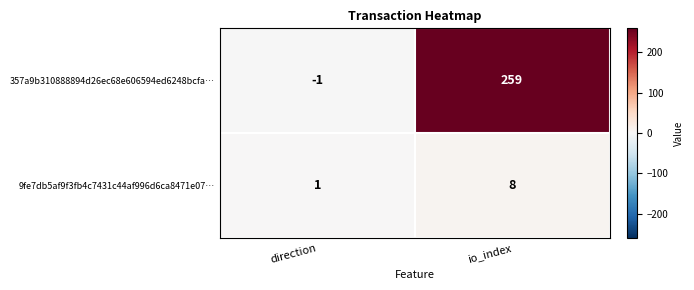

At which label is 9fe7db5af9f3fb4c7431c44af996d6ca8471e07… closest to 4?

direction